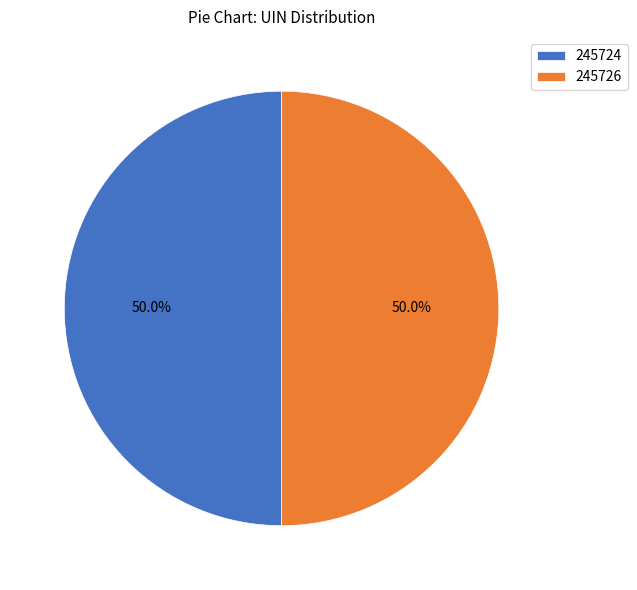

Is the sum of 245724 and 245726 greater than half?

Yes